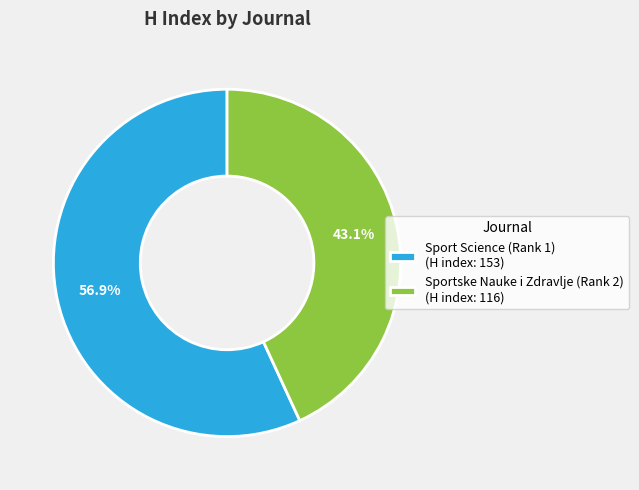

To the nearest percent, what is the average slice percentage?

50%